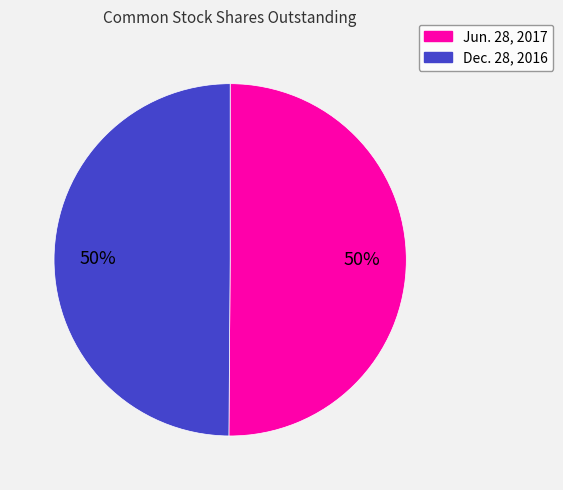

Count the number of slices in the pie.

2